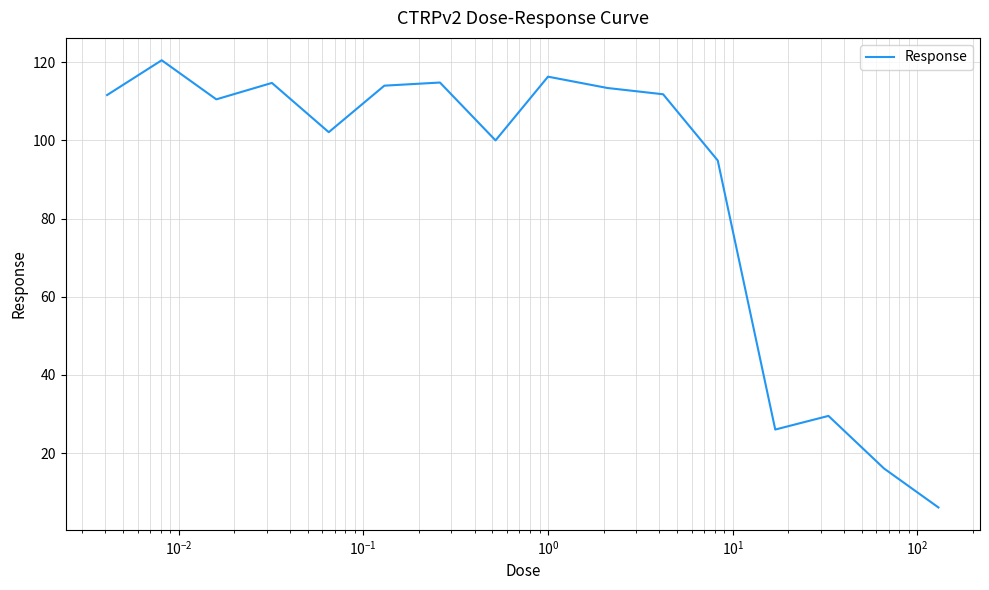

What is the greatest value displayed?

120.5